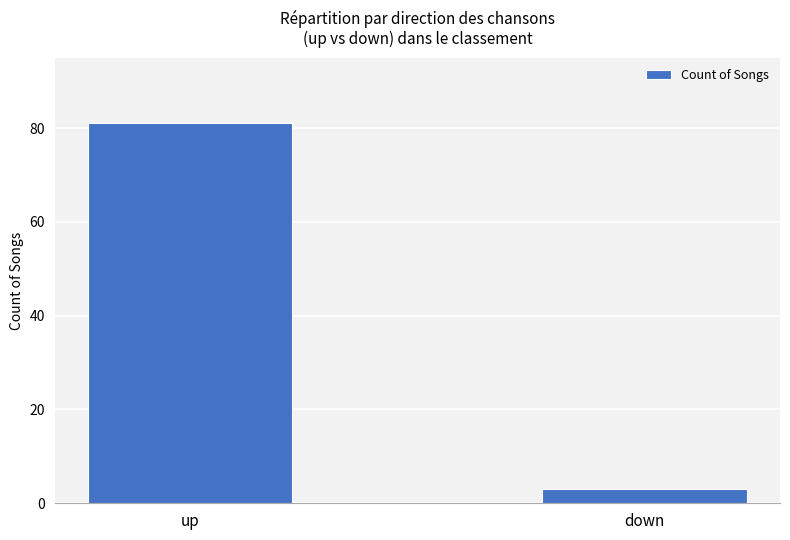

Reading left to right, what are all the values shown in this chart?

81	3